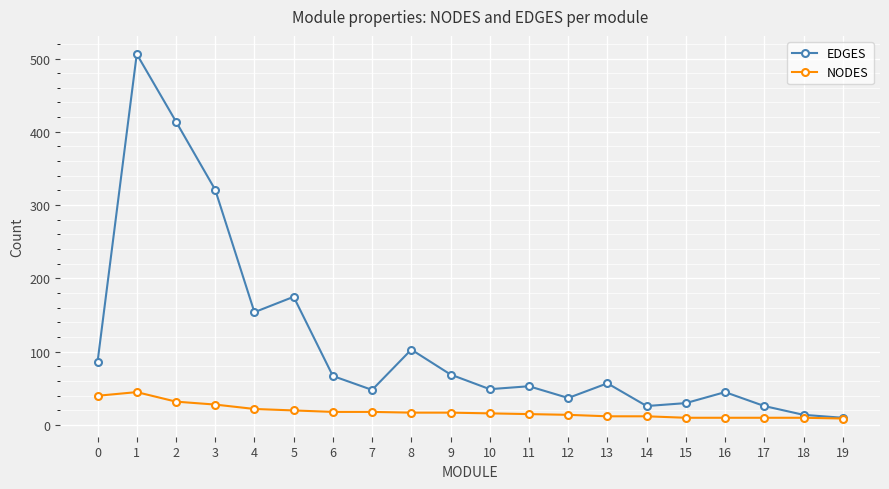

Where is the first local minimum for EDGES?

4